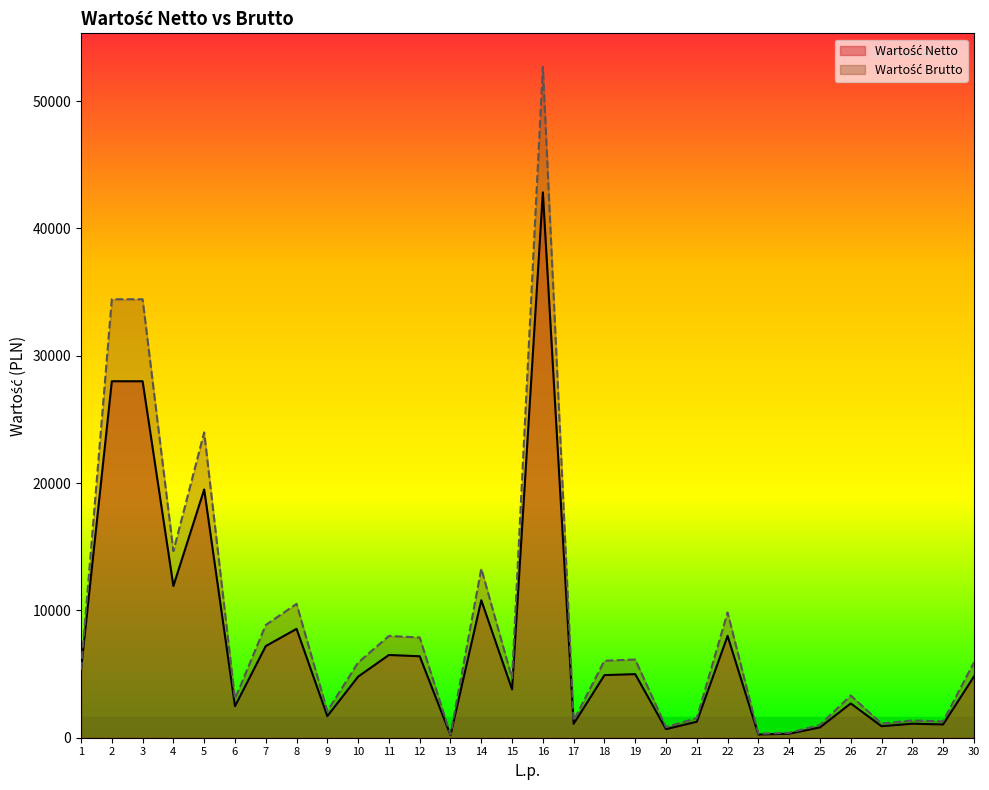

The Wartość Brutto series shows 3314.8 at 26. True or false?

True